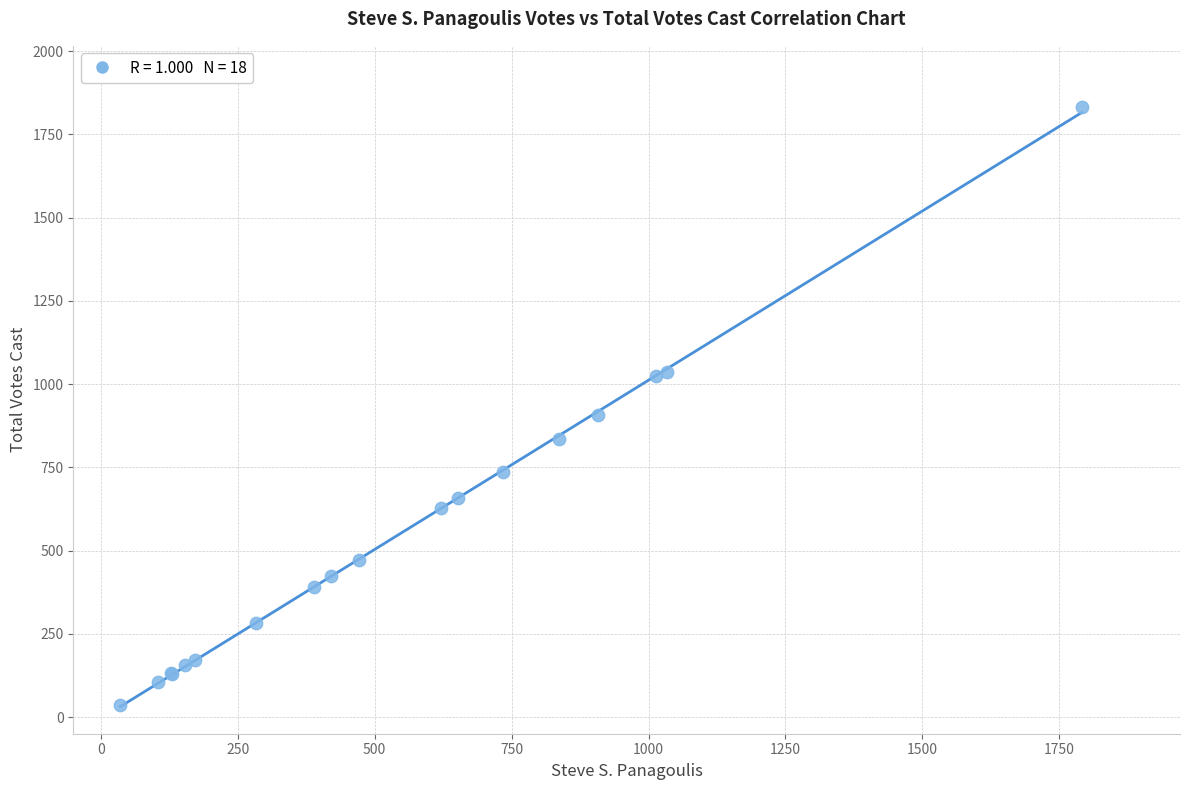

What Y value in the scatter plot is closest to 934?

907